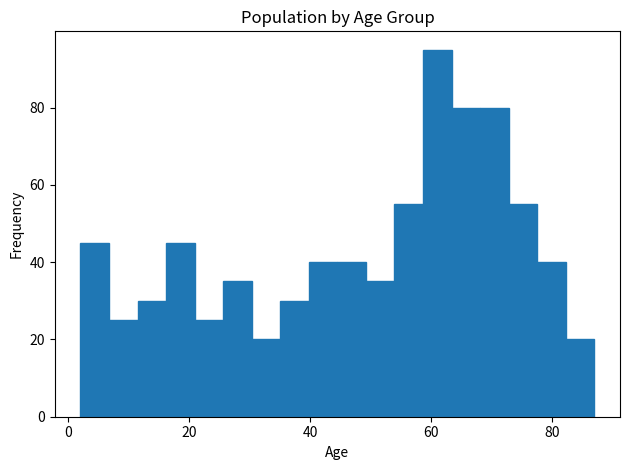

Around what value on the x-axis is the tallest bar? Give the approximate position of its centre, as read against the axis.

62